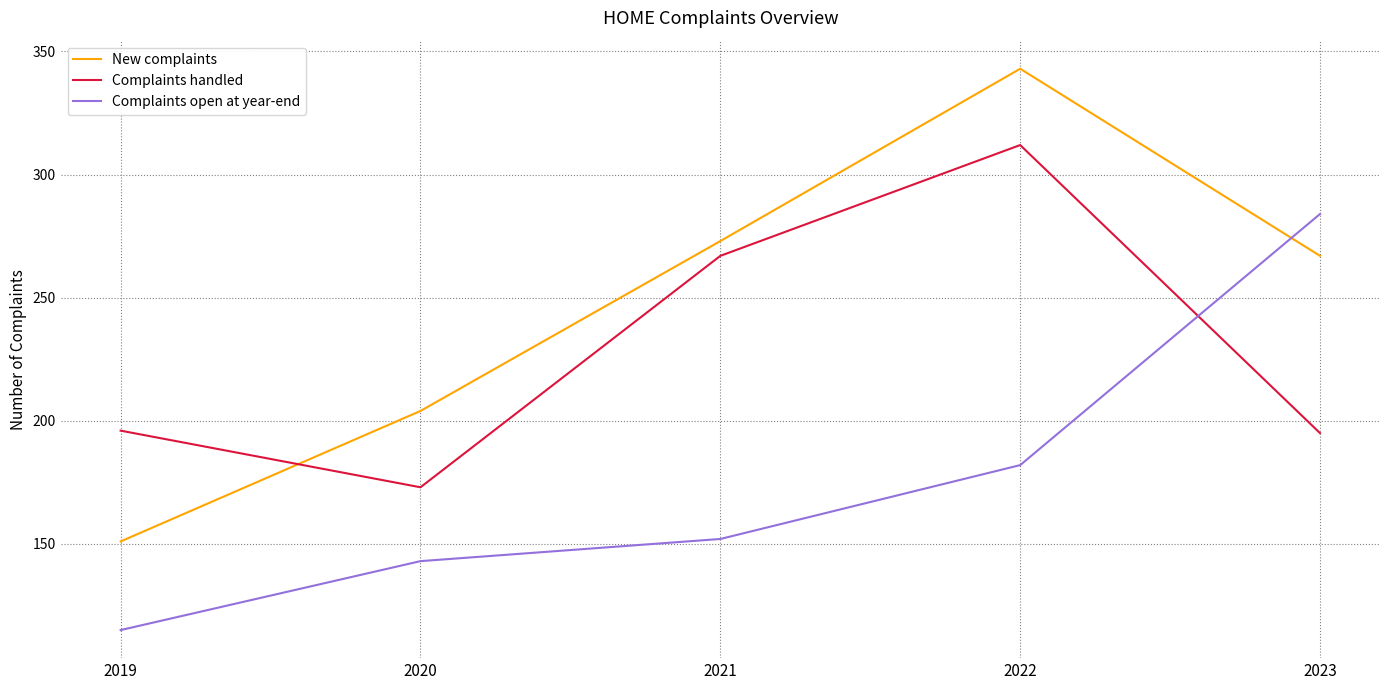

True or false: Complaints open at year-end has more than 0 points higher than both neighbors.

False